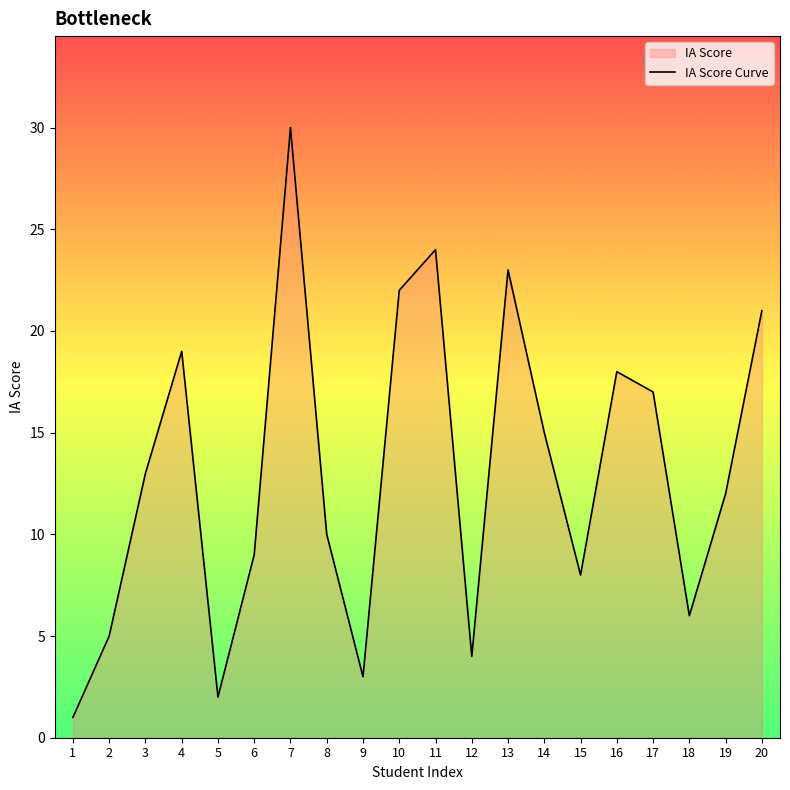

Reading right to left, list all the values displayed in this chart.

21	12	6	17	18	8	15	23	4	24	22	3	10	30	9	2	19	13	5	1